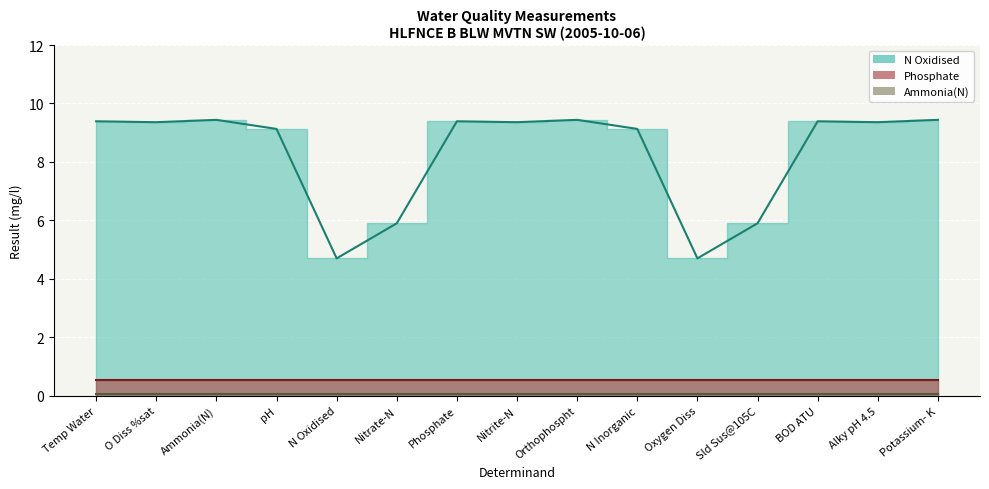

What are all the series names shown in the legend?

N Oxidised (line), Phosphate (line), Ammonia(N) (line)